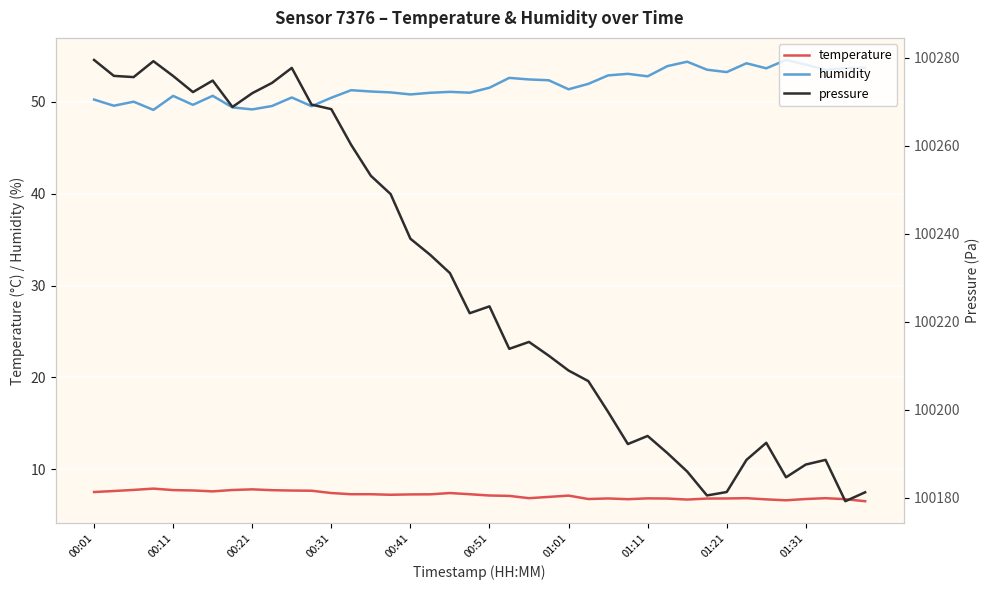

True or false: temperature and humidity cross at least once.

False